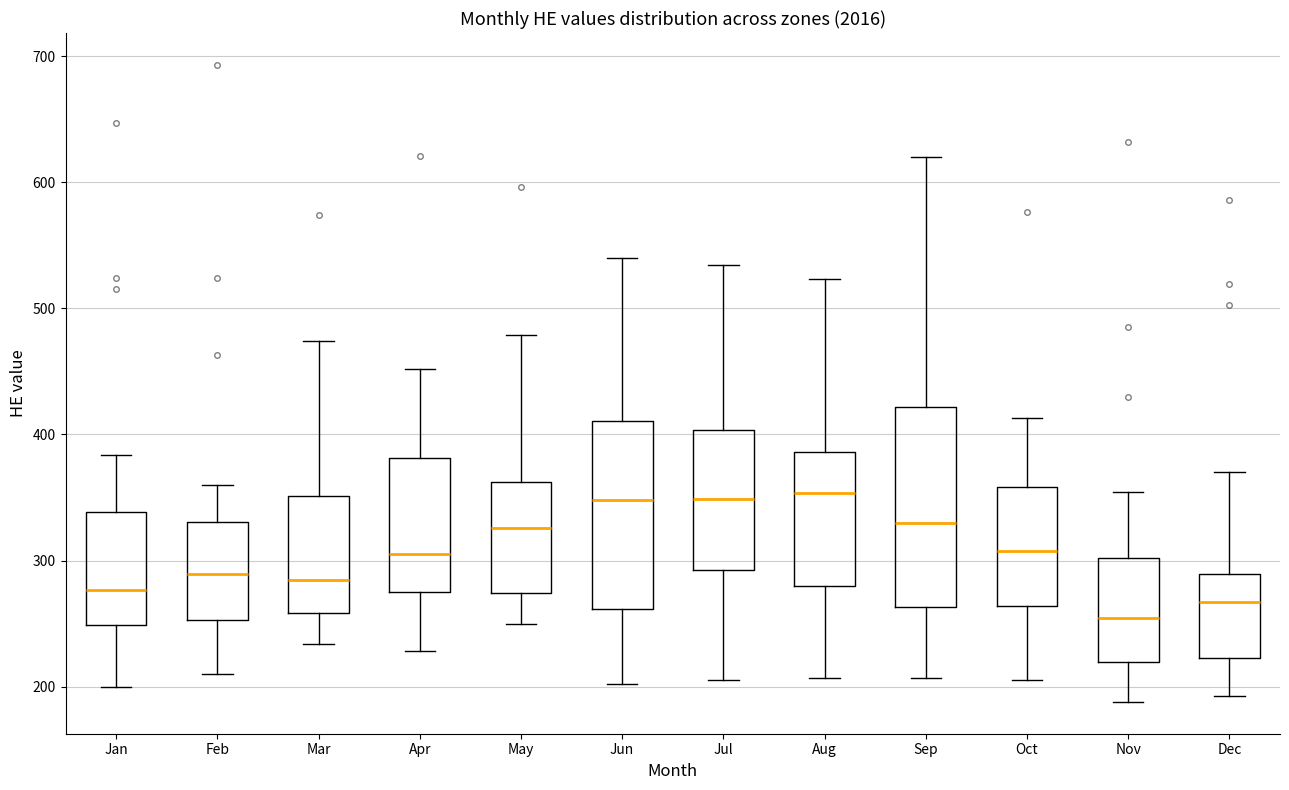

Where is the upper edge of the box for Dec on the y-axis? The values are not printed on the chart, so give them approximately, as read against the axis.

290